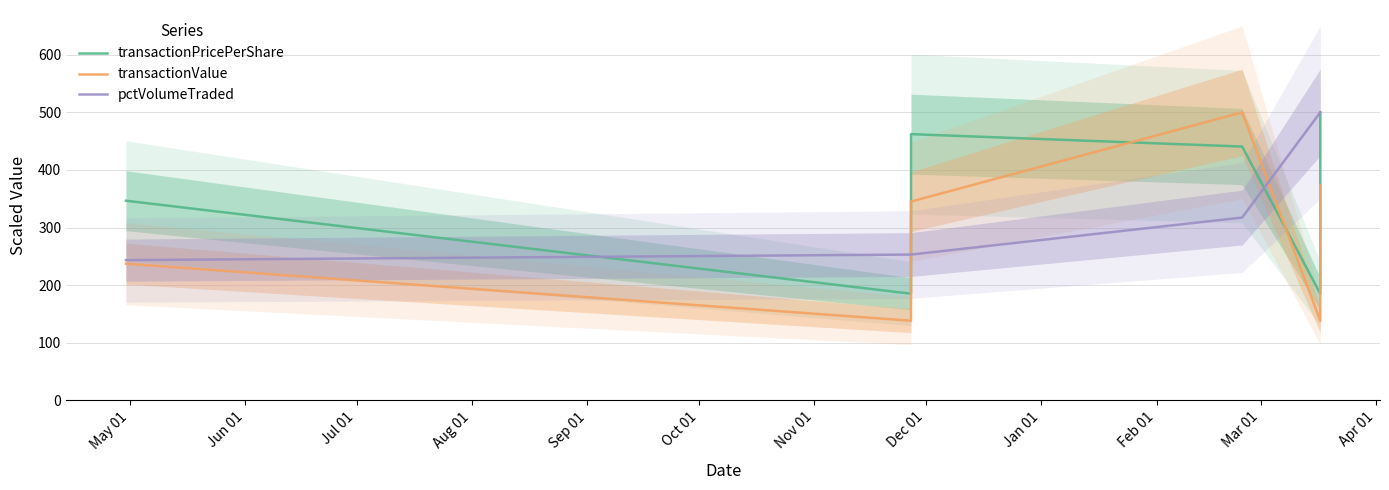

How many values in the transactionPricePerShare series are below 440?

3